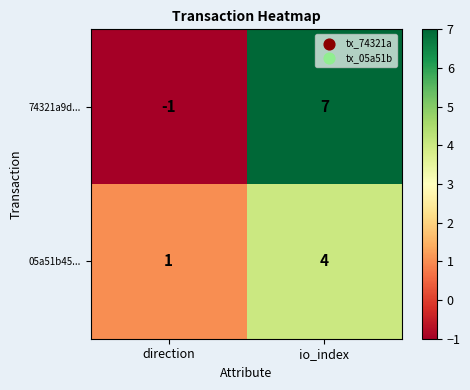

How many distinct data groups are displayed?

2